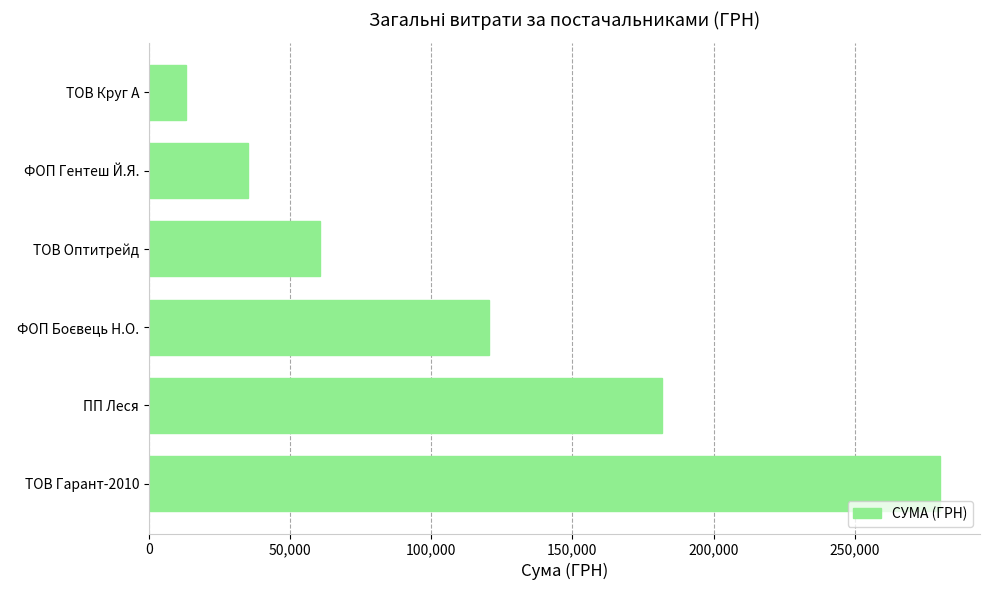

The value at ТОВ Оптитрейд is 60566.0. True or false?

True